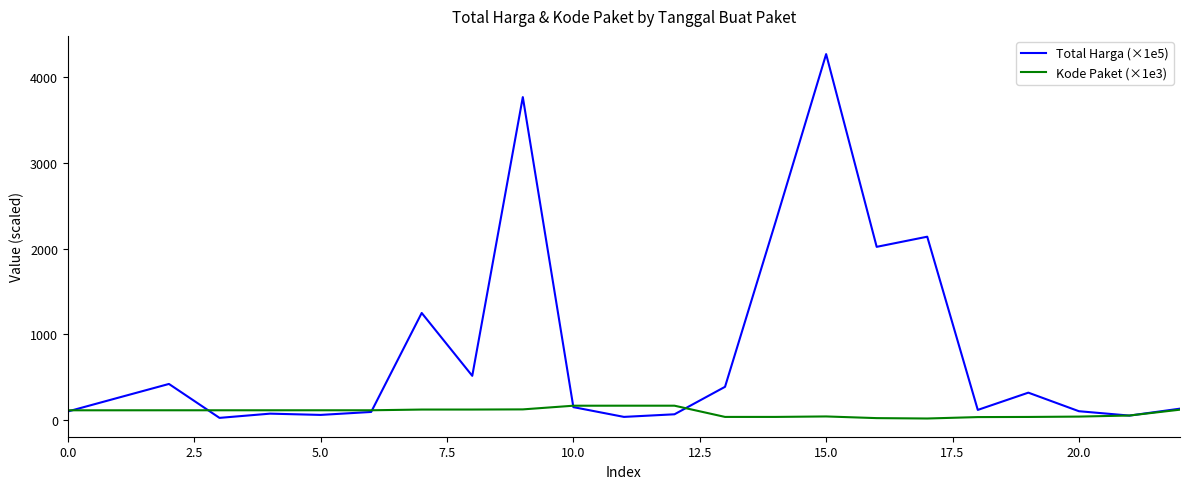

Which series has the widest spread of values?

Total Harga (×1e5)